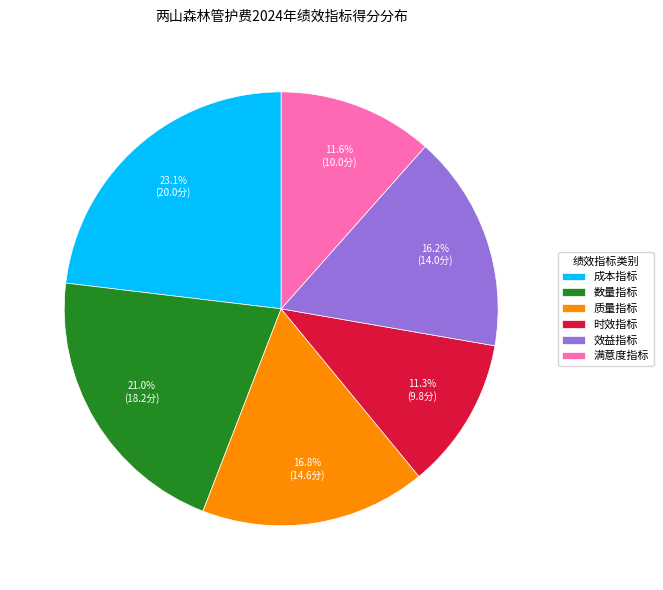

Which has a higher value, 质量指标 or 时效指标?

质量指标